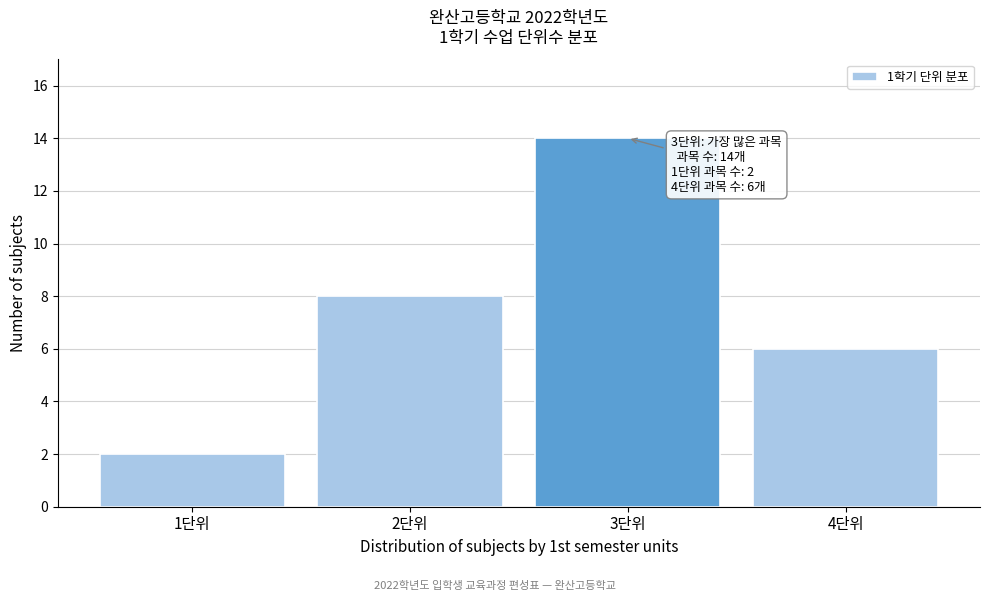

Which range on the x-axis has the tallest bar?

2.5 to 3.5